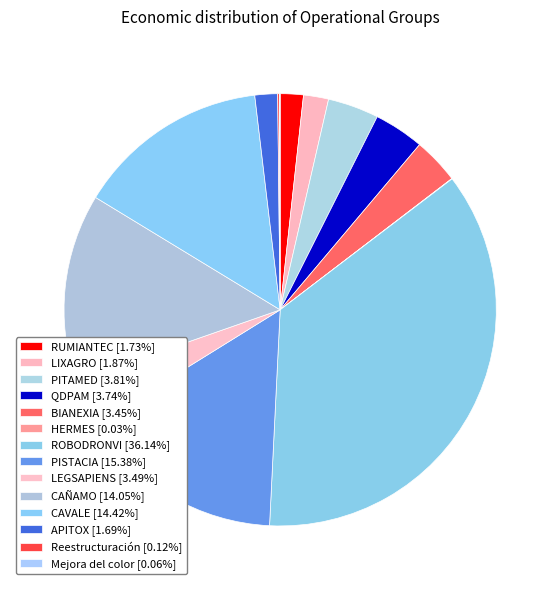

To the nearest percent, what is the combined percentage of QDPAM and ROBODRONVI?

40%